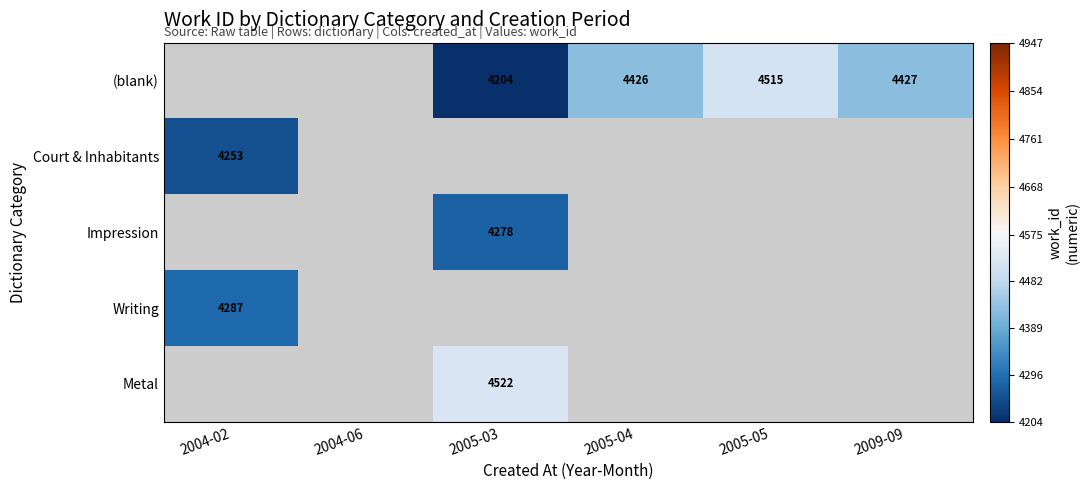

At how many categories does at least one series exceed 1769?

5